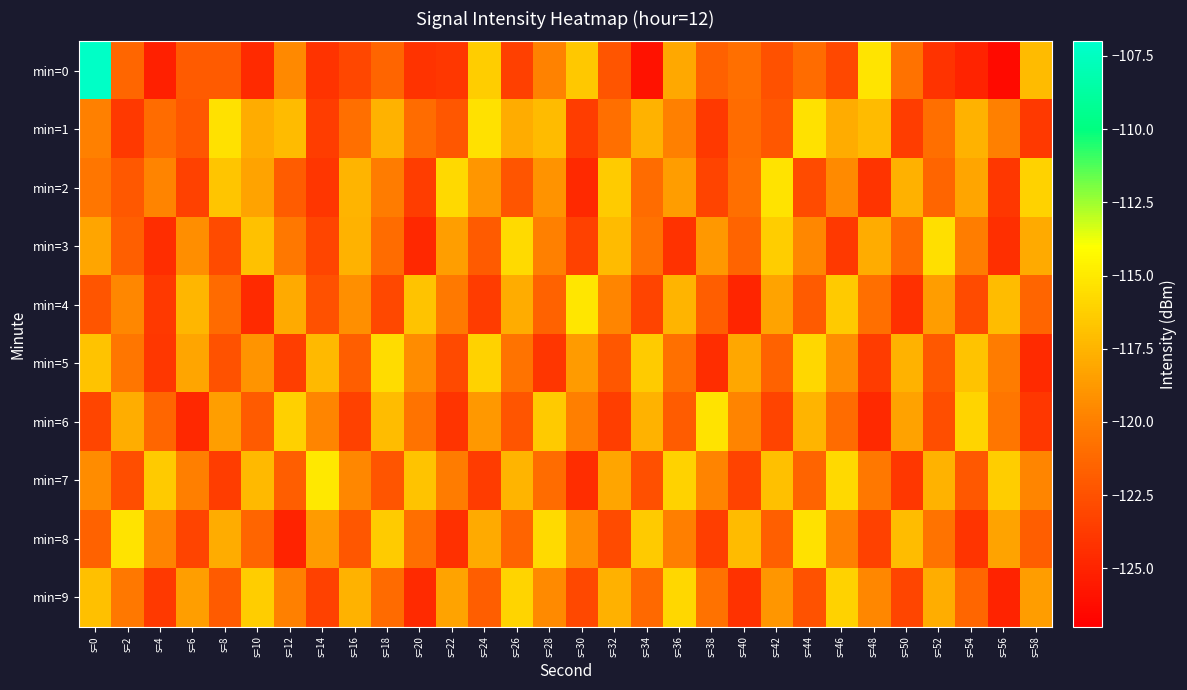

Reading left to right, transcribe all the data shown in this chart.

min=0: s=0=-107.3	s=2=-121.3	s=4=-125.2	s=6=-122.0	s=8=-122.0	s=10=-124.6	s=12=-119.5	s=14=-124.1	s=16=-123.1	s=18=-121.4	s=20=-124.1	s=22=-123.9	s=24=-116.4	s=26=-123.4	s=28=-119.9	s=30=-116.5	s=32=-122.2	s=34=-125.9	s=36=-118.1	s=38=-121.6	s=40=-120.8	s=42=-122.5	s=44=-121.0	s=46=-122.9	s=48=-115.2	s=50=-120.7	s=52=-124.1	s=54=-125.0	s=56=-126.4	s=58=-117.2
min=1: s=0=-120.0	s=2=-123.8	s=4=-121.1	s=6=-122.2	s=8=-115.4	s=10=-117.9	s=12=-117.2	s=14=-123.6	s=16=-120.9	s=18=-117.6	s=20=-121.1	s=22=-122.2	s=24=-115.4	s=26=-117.9	s=28=-117.2	s=30=-123.6	s=32=-120.9	s=34=-117.6	s=36=-120.0	s=38=-123.8	s=40=-121.1	s=42=-122.2	s=44=-115.4	s=46=-117.9	s=48=-117.2	s=50=-123.6	s=52=-120.9	s=54=-117.6	s=56=-120.0	s=58=-123.8
min=2: s=0=-120.5	s=2=-122.1	s=4=-119.8	s=6=-123.4	s=8=-116.7	s=10=-118.3	s=12=-121.9	s=14=-124.0	s=16=-117.5	s=18=-120.2	s=20=-123.6	s=22=-115.8	s=24=-118.9	s=26=-122.3	s=28=-119.1	s=30=-124.7	s=32=-116.4	s=34=-121.0	s=36=-118.6	s=38=-123.2	s=40=-120.9	s=42=-115.3	s=44=-122.8	s=46=-119.5	s=48=-124.1	s=50=-117.7	s=52=-121.4	s=54=-118.2	s=56=-123.9	s=58=-116.1
min=3: s=0=-118.2	s=2=-121.7	s=4=-124.5	s=6=-119.3	s=8=-122.8	s=10=-116.9	s=12=-120.4	s=14=-123.1	s=16=-117.6	s=18=-121.0	s=20=-124.8	s=22=-118.5	s=24=-122.0	s=26=-115.7	s=28=-119.9	s=30=-123.4	s=32=-117.2	s=34=-120.7	s=36=-124.2	s=38=-118.8	s=40=-121.5	s=42=-116.3	s=44=-119.6	s=46=-123.8	s=48=-117.9	s=50=-121.2	s=52=-115.5	s=54=-120.1	s=56=-124.4	s=58=-118.0
min=4: s=0=-122.3	s=2=-119.6	s=4=-123.8	s=6=-117.4	s=8=-121.1	s=10=-124.6	s=12=-118.0	s=14=-122.5	s=16=-119.2	s=18=-123.0	s=20=-116.8	s=22=-120.3	s=24=-123.7	s=26=-117.9	s=28=-121.6	s=30=-115.2	s=32=-119.7	s=34=-123.2	s=36=-117.5	s=38=-121.8	s=40=-124.9	s=42=-118.3	s=44=-122.0	s=46=-116.5	s=48=-120.9	s=50=-124.3	s=52=-118.6	s=54=-122.8	s=56=-117.1	s=58=-121.4
min=5: s=0=-116.8	s=2=-120.5	s=4=-123.9	s=6=-118.2	s=8=-122.4	s=10=-119.0	s=12=-123.5	s=14=-117.3	s=16=-121.8	s=18=-115.6	s=20=-119.4	s=22=-122.9	s=24=-116.1	s=26=-120.6	s=28=-124.0	s=30=-118.7	s=32=-122.2	s=34=-116.4	s=36=-120.8	s=38=-124.5	s=40=-118.1	s=42=-121.6	s=44=-115.9	s=46=-119.3	s=48=-123.7	s=50=-117.6	s=52=-122.1	s=54=-116.8	s=56=-120.2	s=58=-124.6
min=6: s=0=-123.1	s=2=-117.8	s=4=-121.3	s=6=-124.8	s=8=-118.5	s=10=-122.0	s=12=-116.2	s=14=-119.7	s=16=-123.4	s=18=-117.1	s=20=-120.6	s=22=-124.1	s=24=-118.8	s=26=-122.3	s=28=-116.5	s=30=-120.0	s=32=-123.5	s=34=-117.6	s=36=-121.9	s=38=-115.3	s=40=-119.8	s=42=-123.2	s=44=-117.5	s=46=-121.0	s=48=-124.7	s=50=-118.4	s=52=-122.7	s=54=-116.0	s=56=-120.5	s=58=-123.9
min=7: s=0=-119.4	s=2=-122.7	s=4=-116.5	s=6=-120.0	s=8=-123.6	s=10=-117.3	s=12=-121.8	s=14=-115.1	s=16=-119.6	s=18=-122.3	s=20=-116.8	s=22=-120.2	s=24=-123.7	s=26=-117.5	s=28=-121.0	s=30=-124.5	s=32=-118.2	s=34=-122.6	s=36=-116.1	s=38=-119.8	s=40=-123.3	s=42=-117.0	s=44=-121.5	s=46=-115.8	s=48=-120.4	s=50=-123.9	s=52=-117.6	s=54=-122.1	s=56=-116.3	s=58=-119.7
min=8: s=0=-121.6	s=2=-115.3	s=4=-119.8	s=6=-123.2	s=8=-117.9	s=10=-121.4	s=12=-125.0	s=14=-118.7	s=16=-122.2	s=18=-116.4	s=20=-120.9	s=22=-124.3	s=24=-118.0	s=26=-121.5	s=28=-115.7	s=30=-119.2	s=32=-122.8	s=34=-116.5	s=36=-120.0	s=38=-123.5	s=40=-117.2	s=42=-121.7	s=44=-115.4	s=46=-119.9	s=48=-123.4	s=50=-117.1	s=52=-120.6	s=54=-124.1	s=56=-118.3	s=58=-121.8
min=9: s=0=-117.0	s=2=-120.4	s=4=-123.8	s=6=-118.5	s=8=-122.0	s=10=-116.3	s=12=-119.9	s=14=-123.4	s=16=-117.6	s=18=-121.1	s=20=-124.6	s=22=-118.3	s=24=-121.8	s=26=-116.0	s=28=-119.5	s=30=-123.0	s=32=-117.7	s=34=-121.2	s=36=-115.9	s=38=-120.7	s=40=-124.2	s=42=-118.9	s=44=-122.4	s=46=-116.1	s=48=-119.6	s=50=-123.1	s=52=-117.8	s=54=-121.3	s=56=-125.0	s=58=-118.6